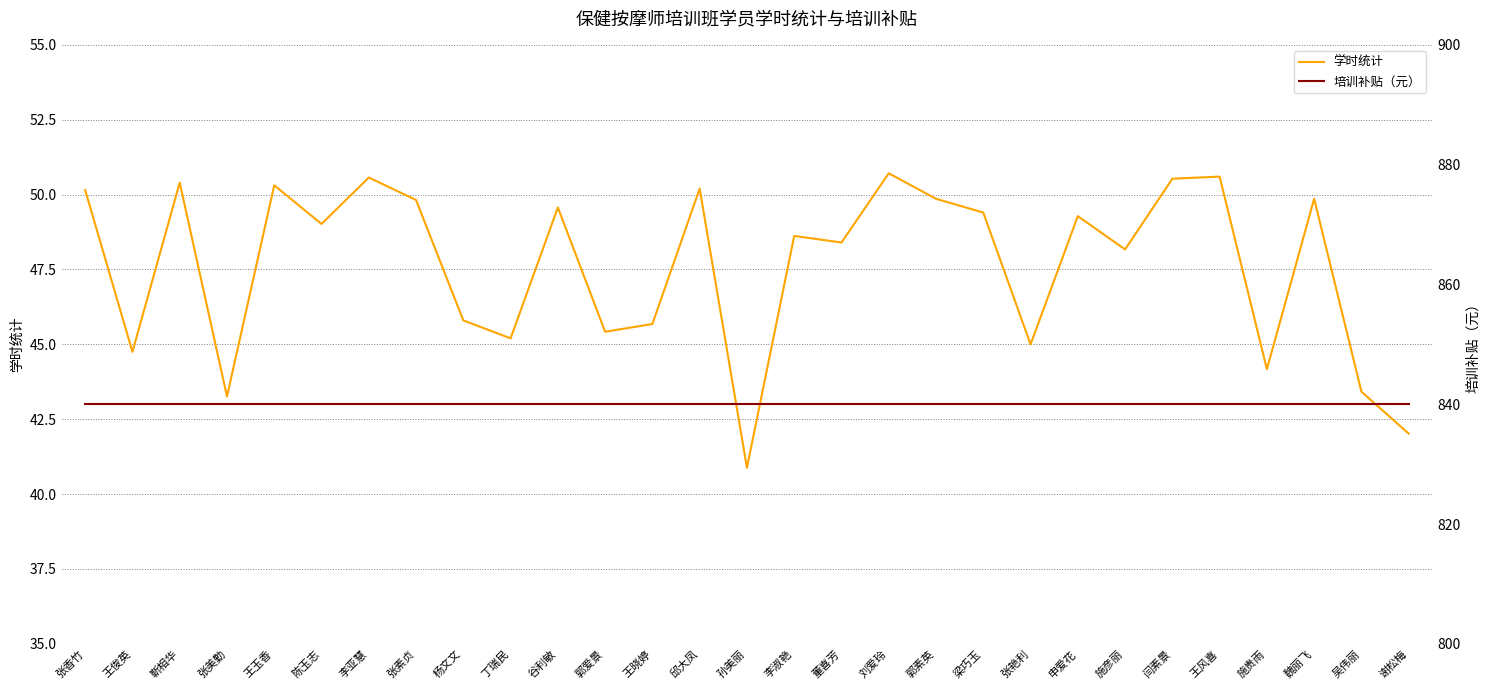

What is the label of the 23rd point from the right?

李亚慧